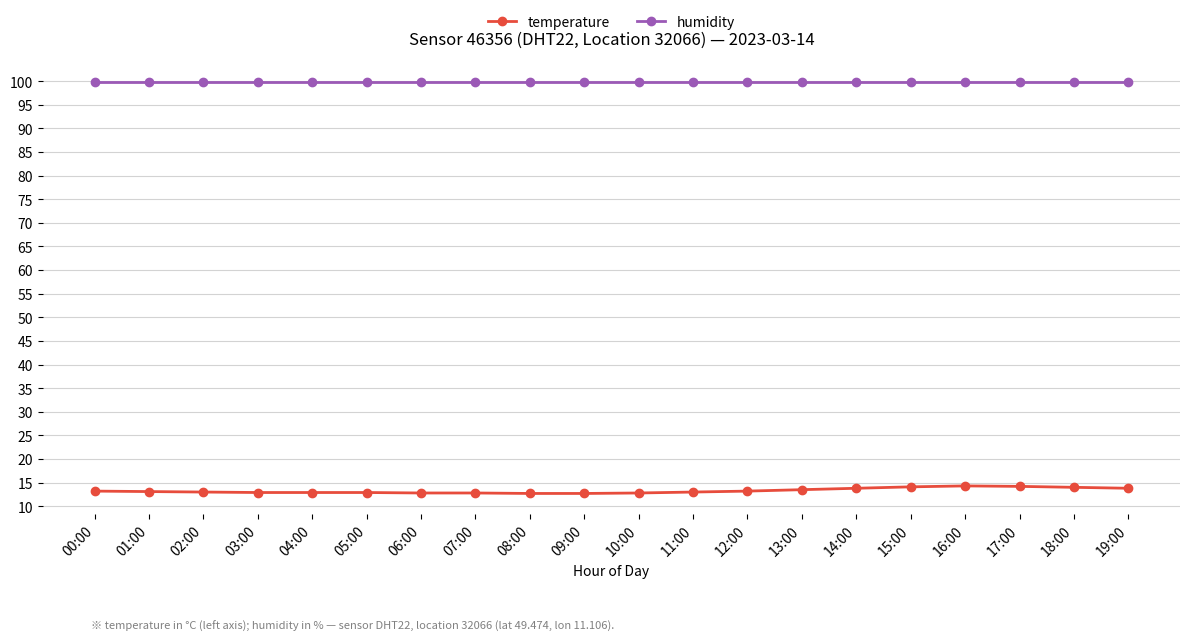

What is the label of the 13th point from the left?

12:00